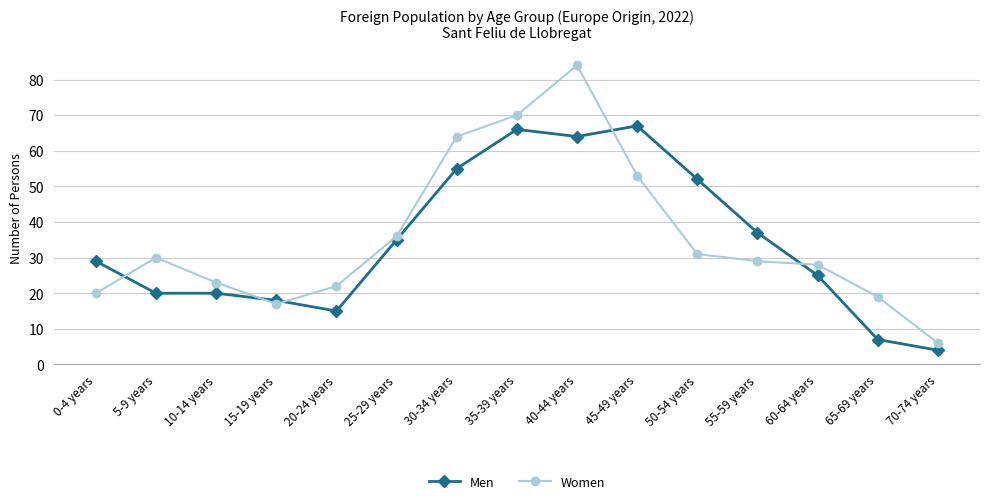

Between 0-4 years and 20-24 years, which series saw the biggest shift?

Men